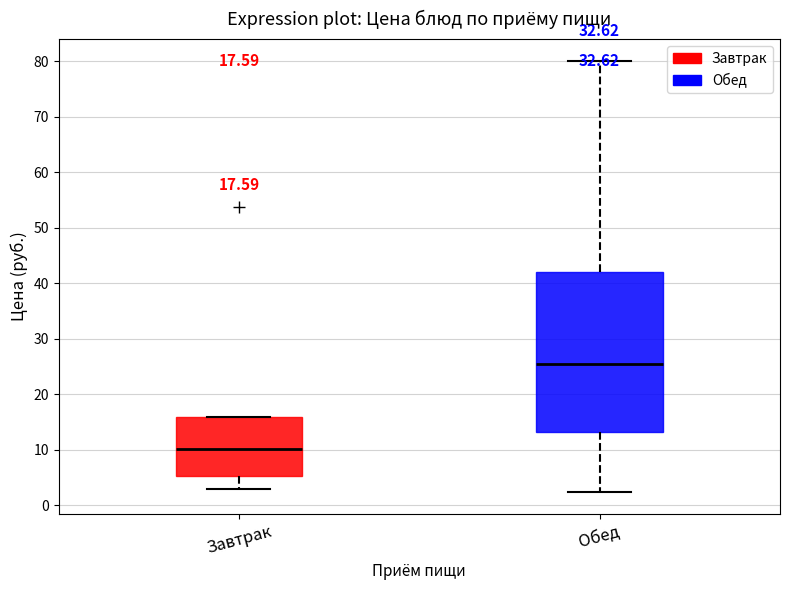

Which box has the highest median line?

Обед